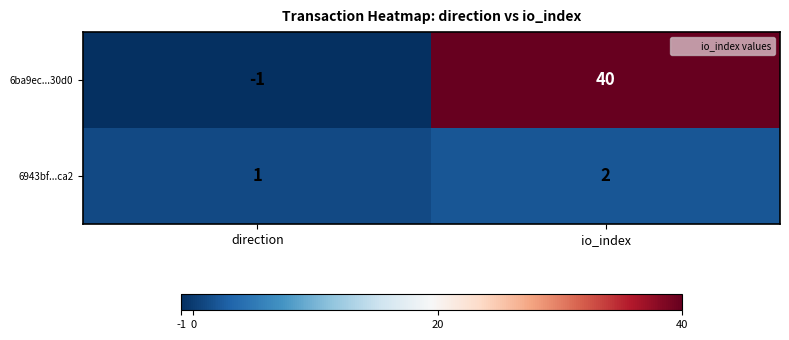

Reading right to left, list all the values displayed in this chart.

6ba9ec...30d0: io_index=40	direction=-1
6943bf...ca2: io_index=2	direction=1